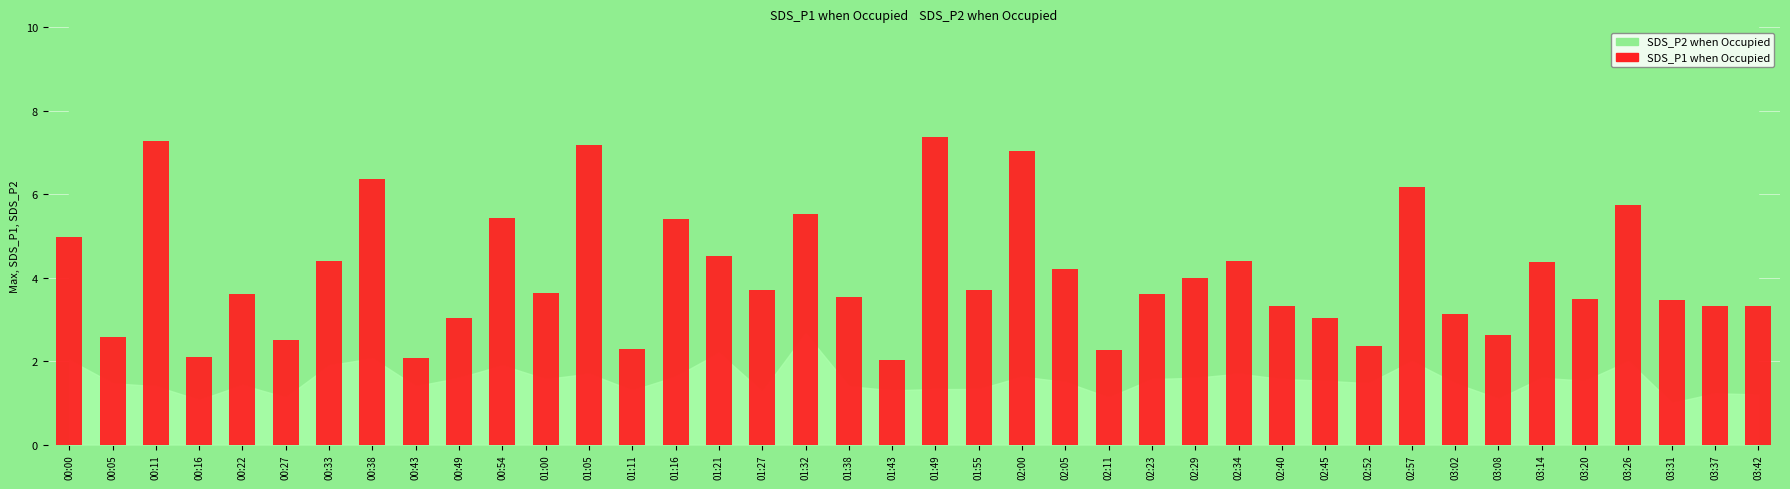

Is it true that the value at 03:31 is 2.0?

False